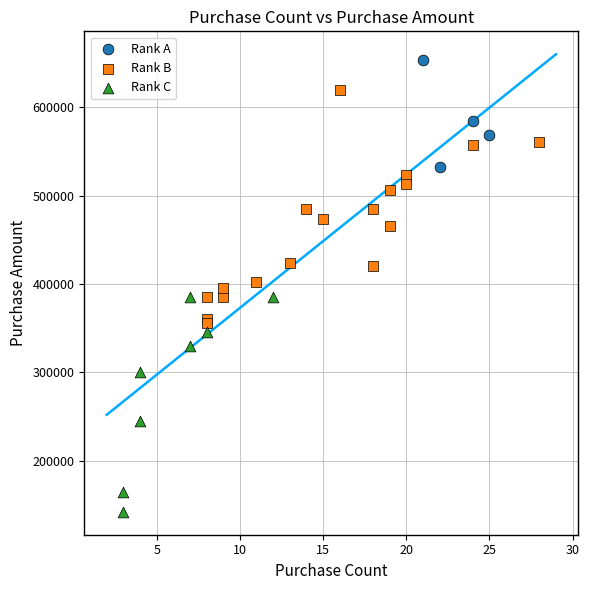

Which series reaches the minimum Y coordinate?

Rank C